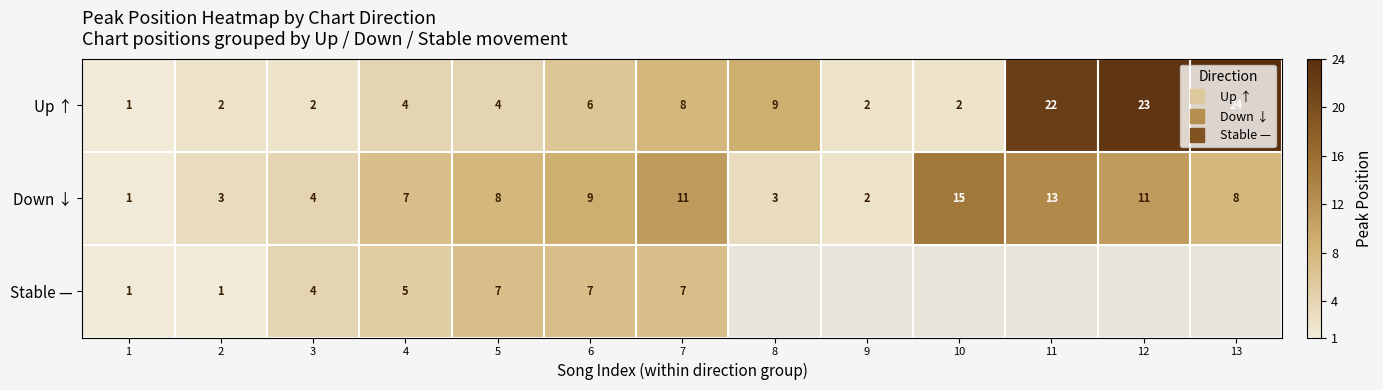

Between 2 and 11, which series saw the biggest shift?

Up ↑